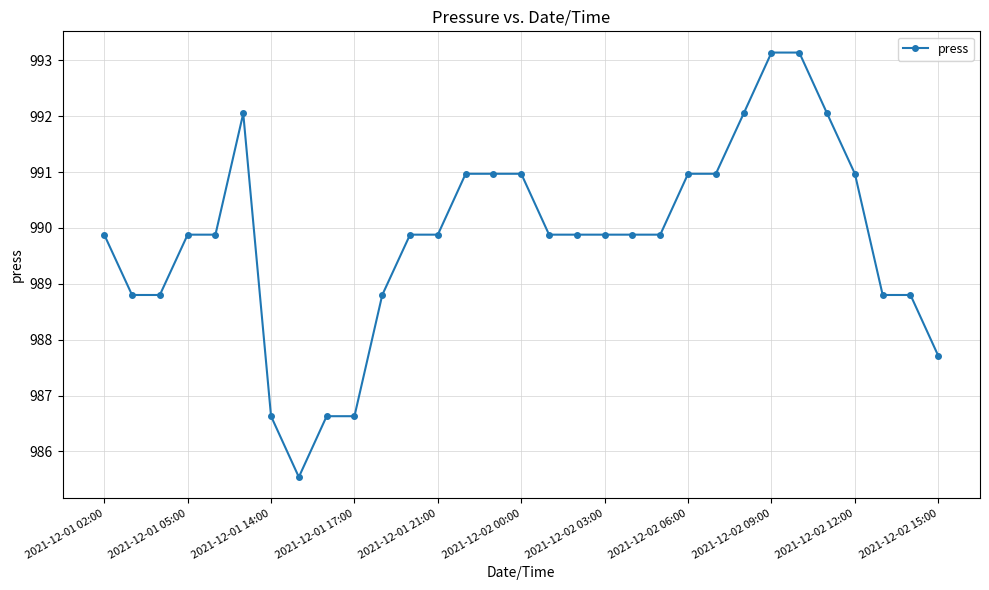

What is the difference between the second highest and second lowest values?

6.5